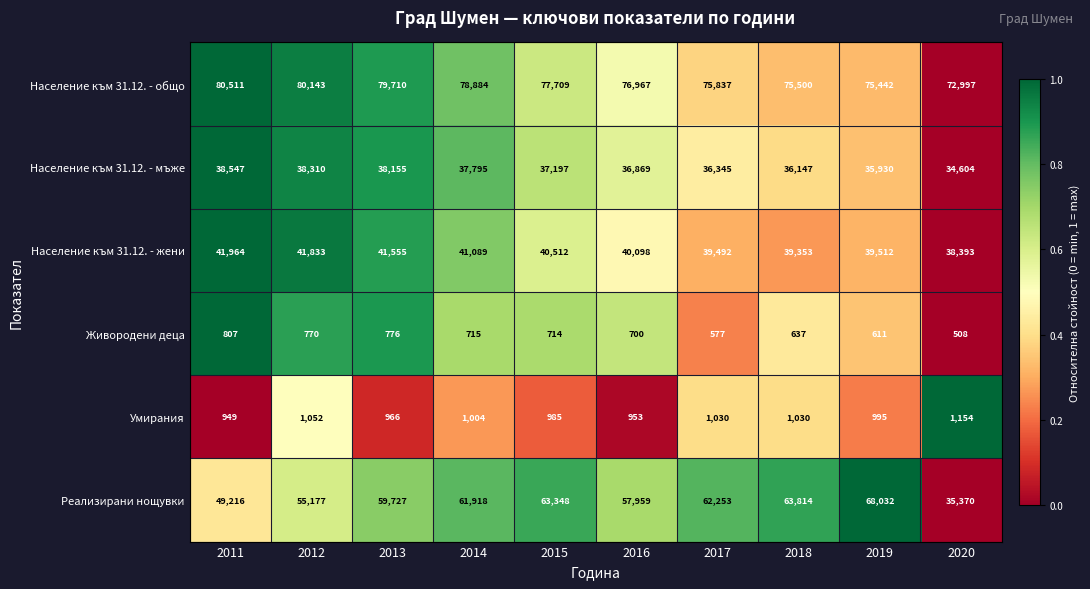

True or false: Умирания has a value of 354 at 2011.

False